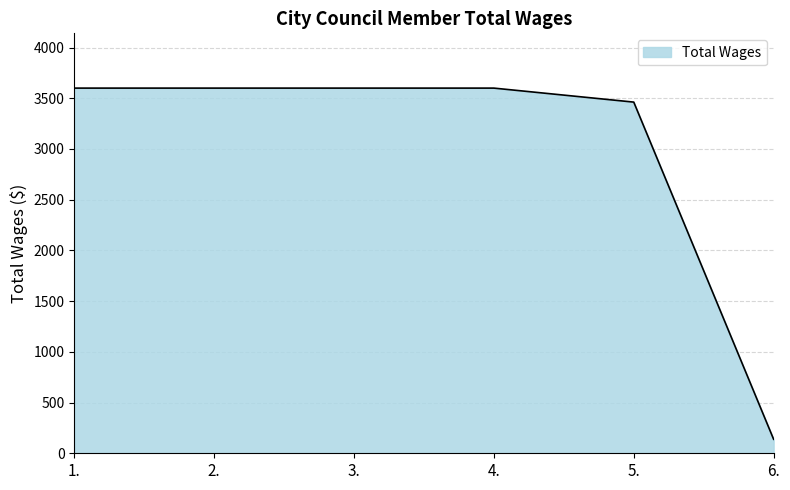

What is the smallest value displayed?

138